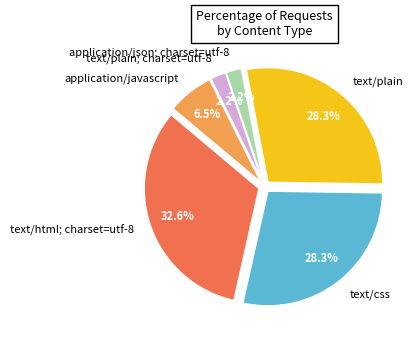

Which slice is the largest?

text/html; charset=utf-8